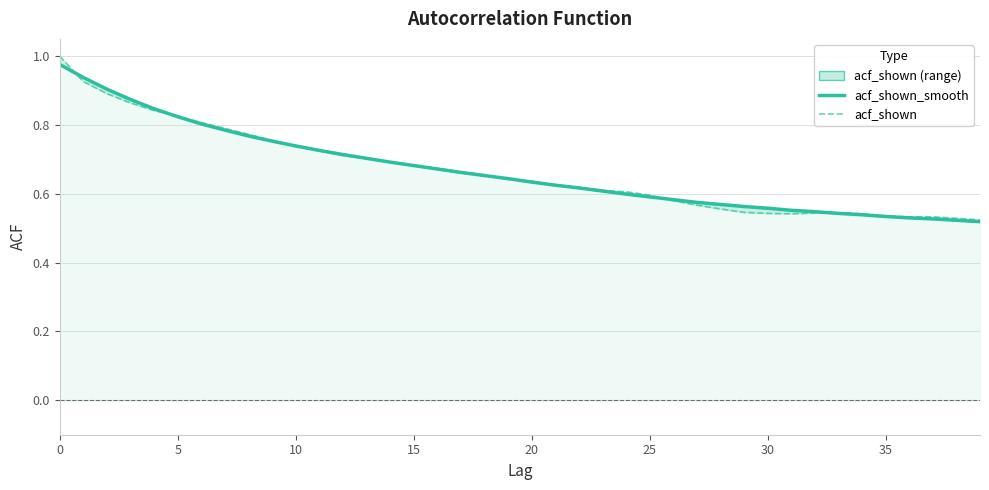

What is the difference between the acf_shown values at 26 and 38?

0.1